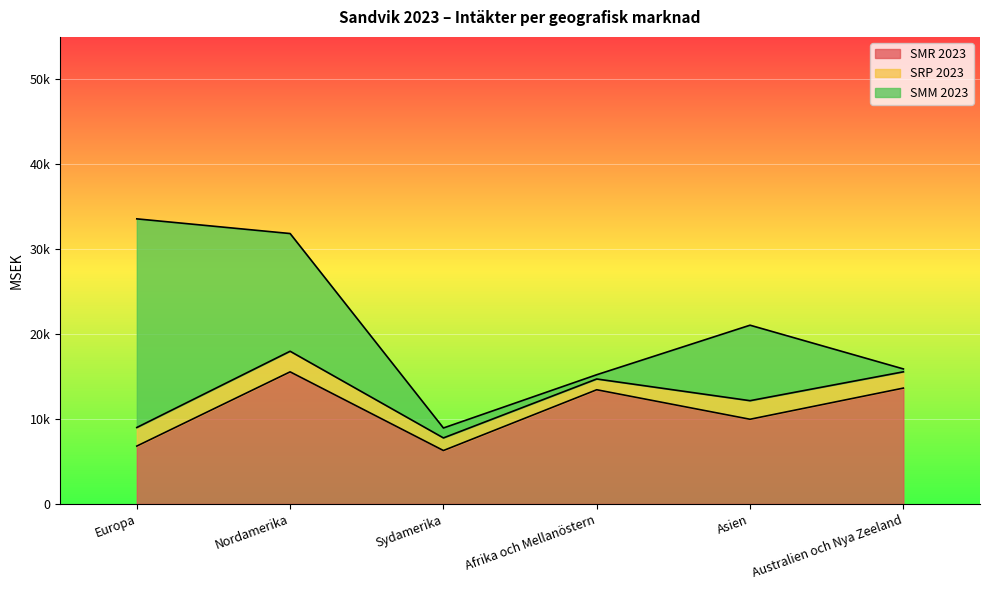

Which series has the largest range (max minus min)?

SMM 2023